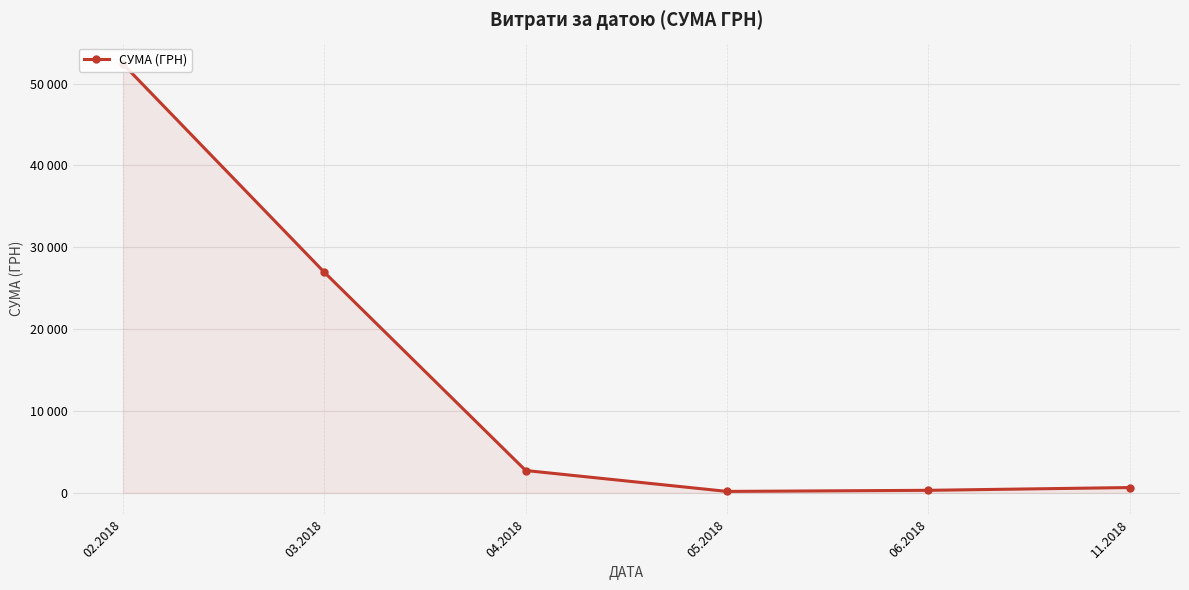

Reading right to left, transcribe all the data shown in this chart.

11.2018=650.0	06.2018=311.2	05.2018=178.0	04.2018=2730.0	03.2018=26937.5	02.2018=52376.1